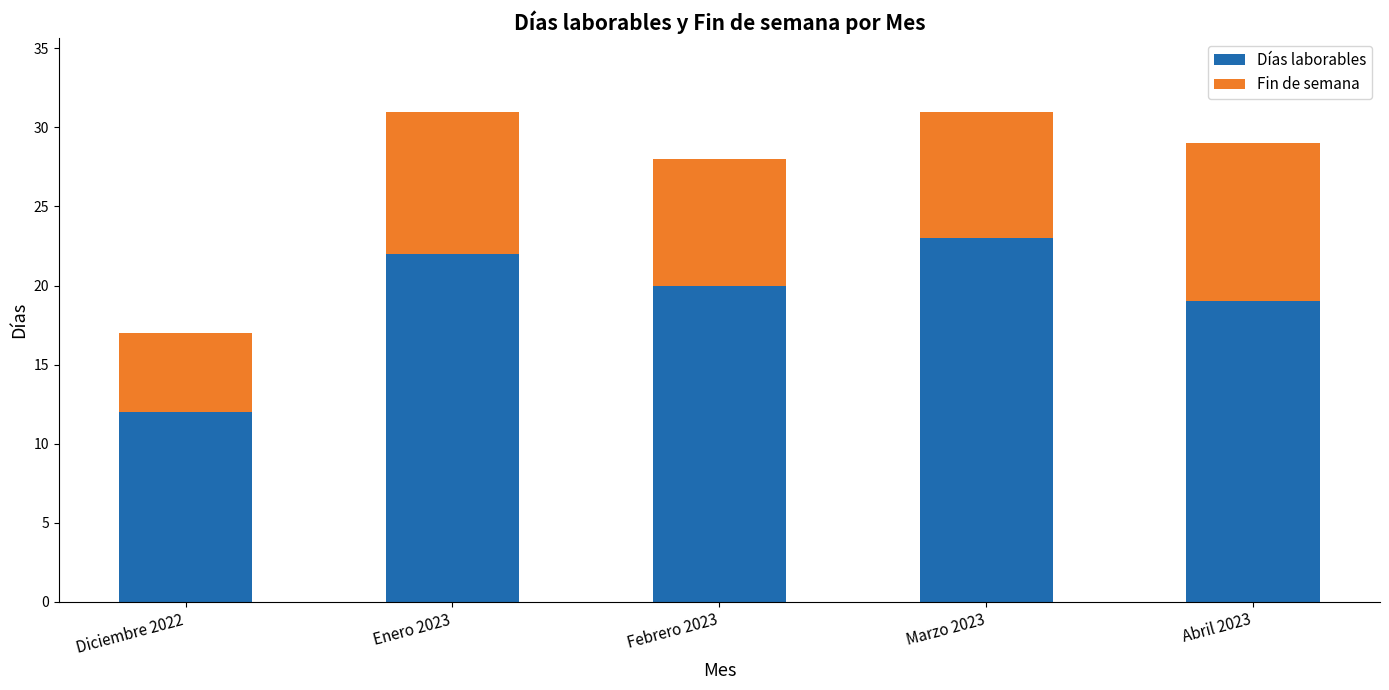

What is the maximum value for Días laborables?

23